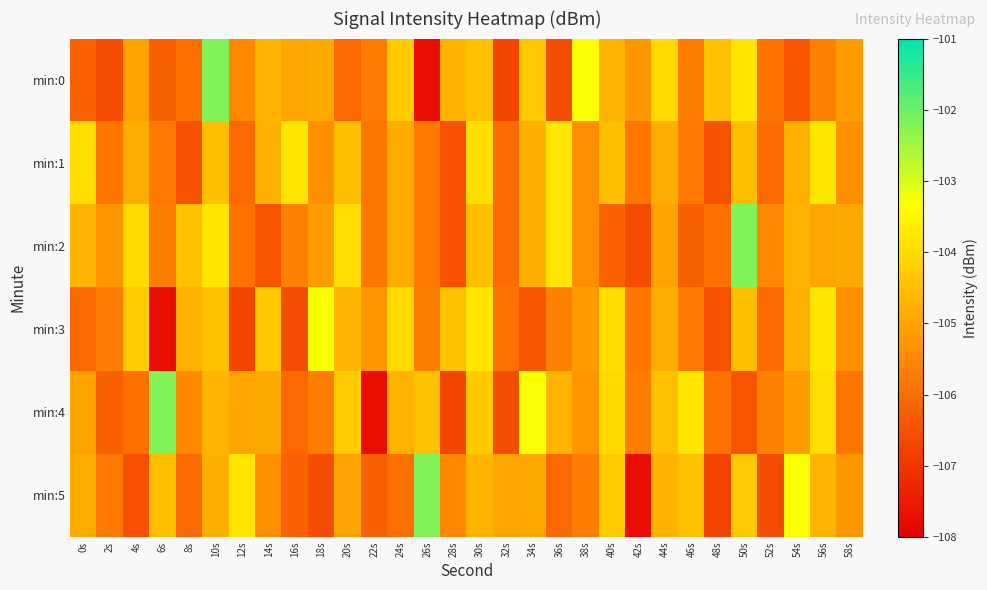

Which series has the largest range (max minus min)?

min:0